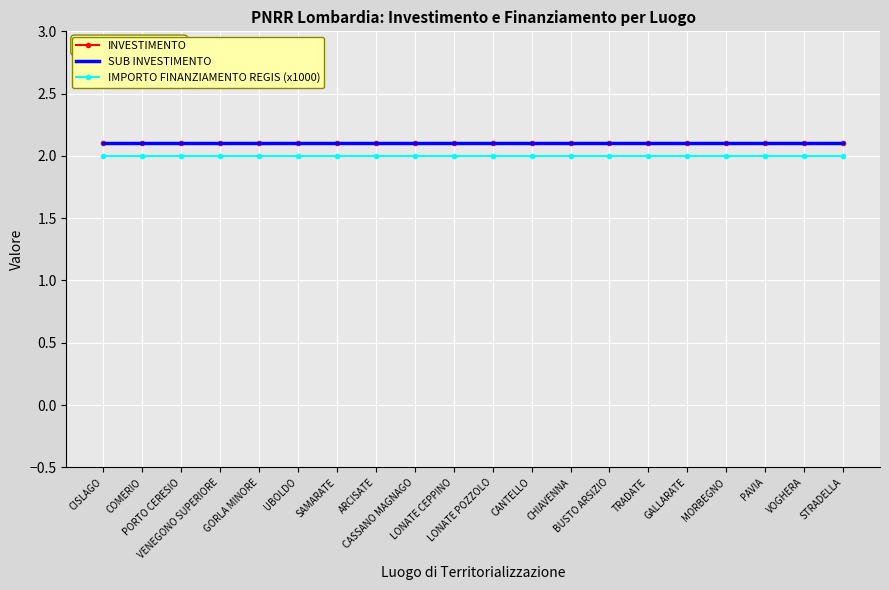

True or false: INVESTIMENTO and SUB INVESTIMENTO cross at least once.

False